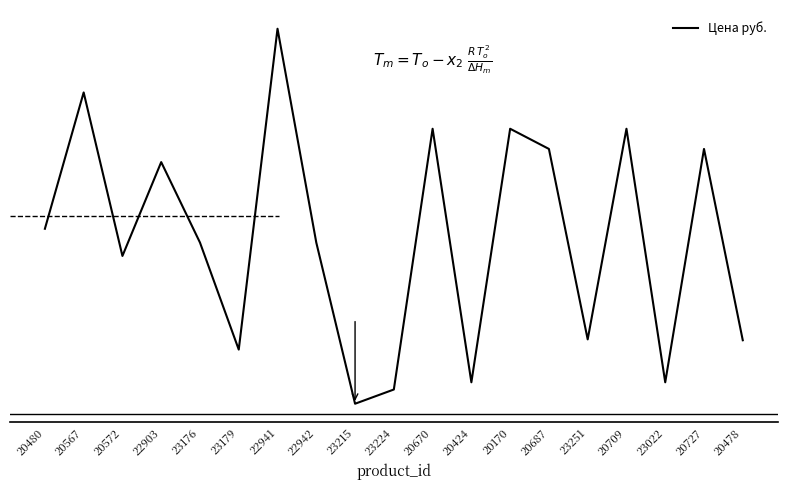

Between 20727 and 23251, which is larger?

20727